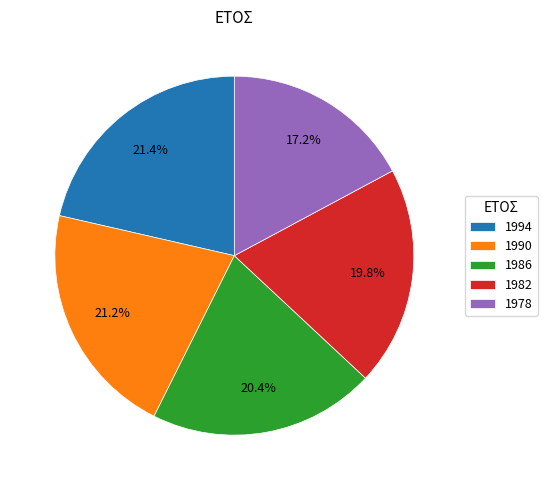

What is the smallest slice in the pie chart?

1978